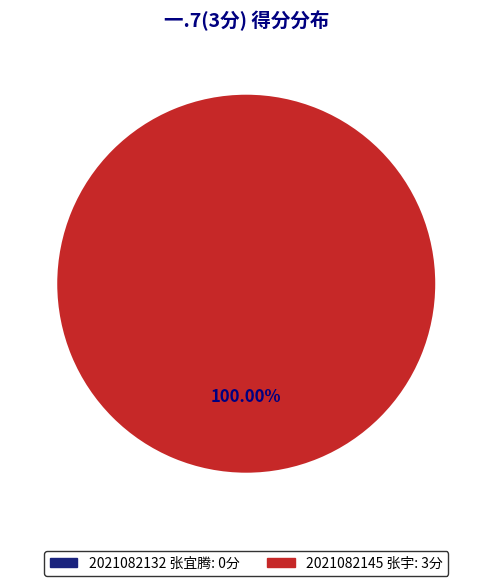

How many slices are in this pie chart?

2